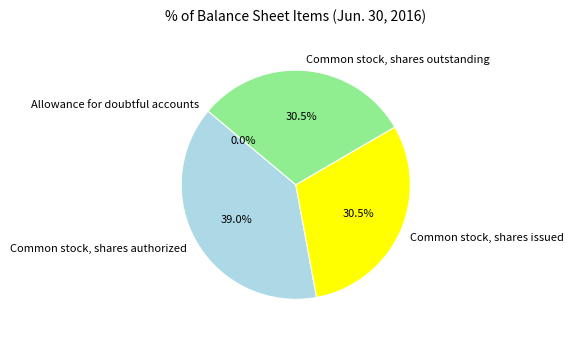

Which category has the biggest portion of the pie?

Common stock, shares authorized